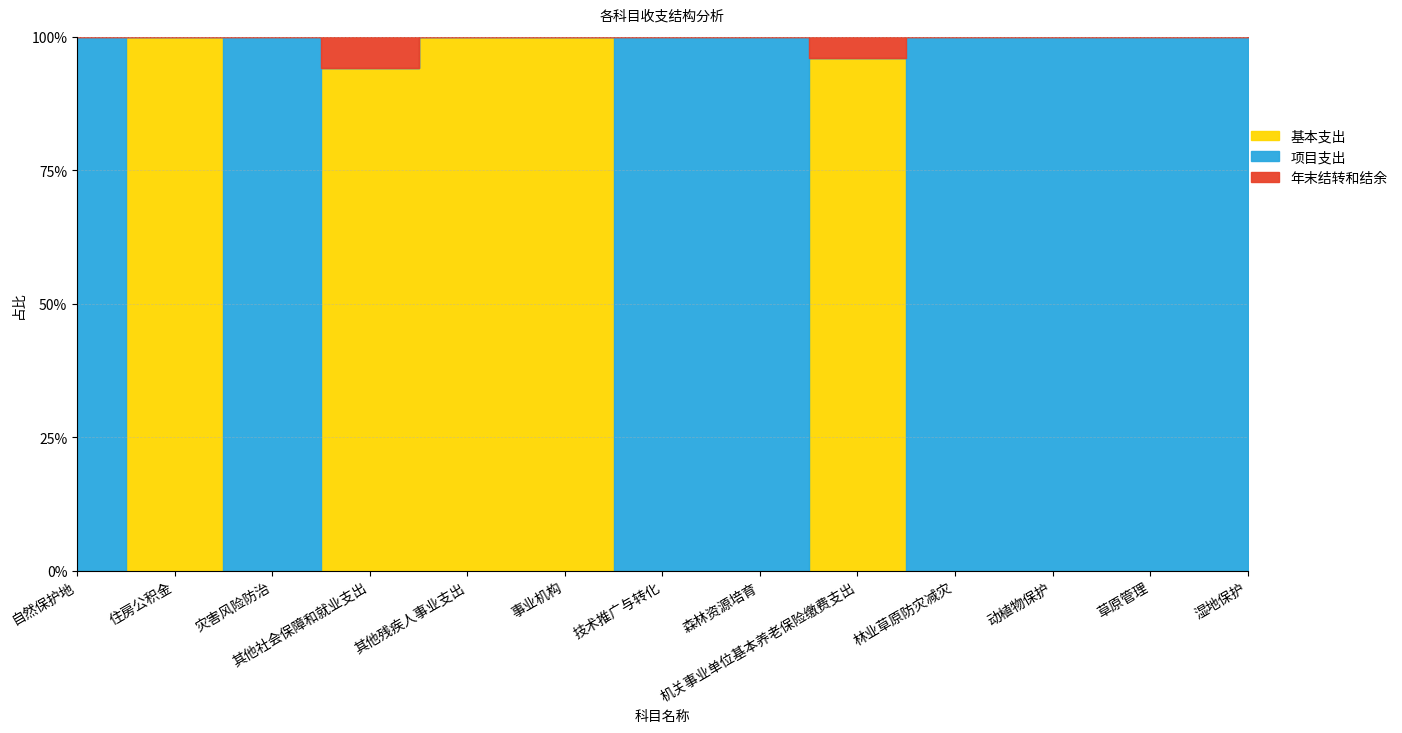

How many positive values does the 年末结转和结余 series have?

4